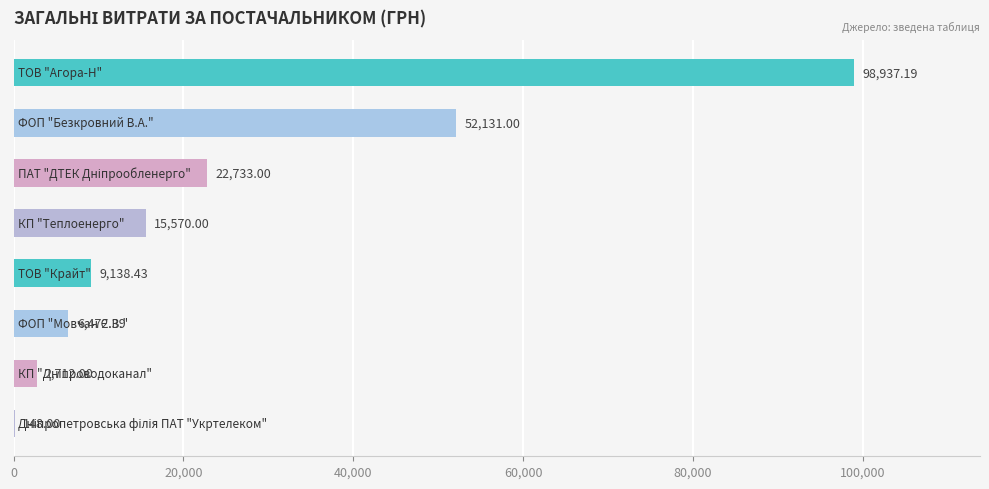

What is the sum of all values?

207842.0